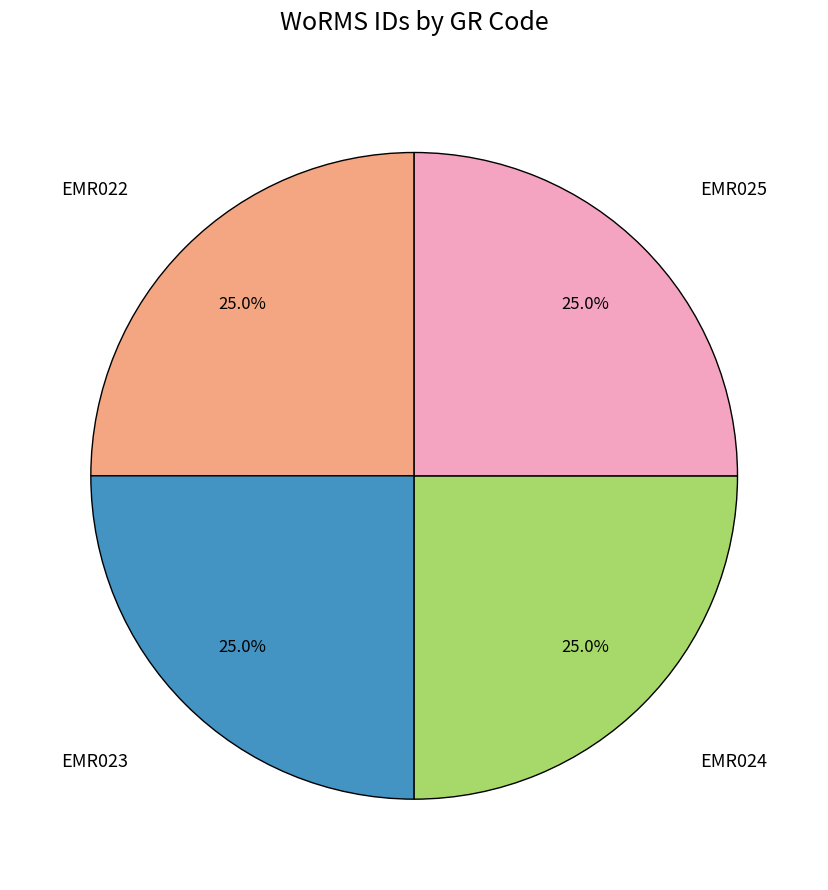

How many slices are in this pie chart?

4